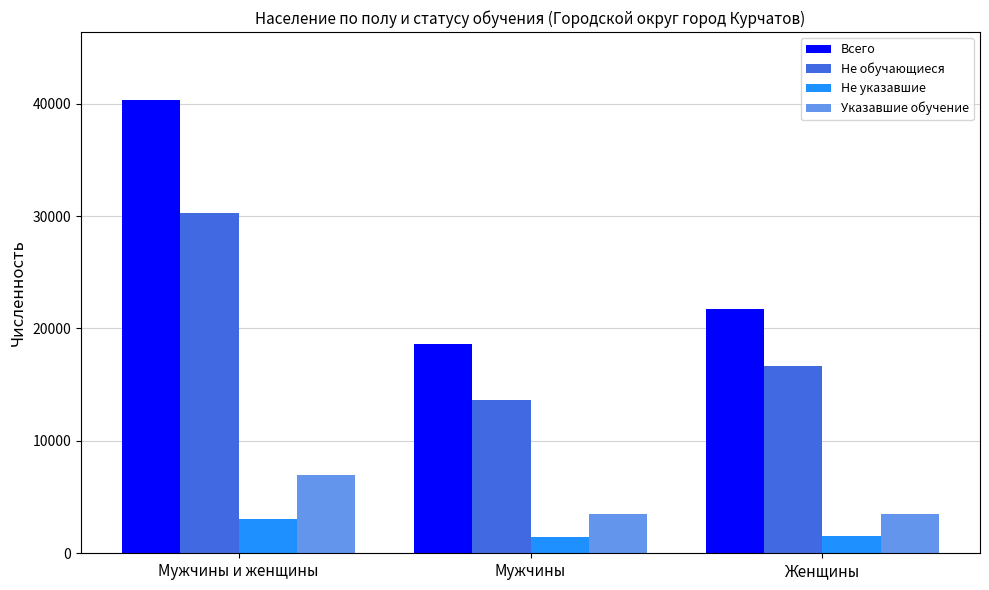

The Указавшие обучение series shows 3514 at Мужчины. True or false?

True